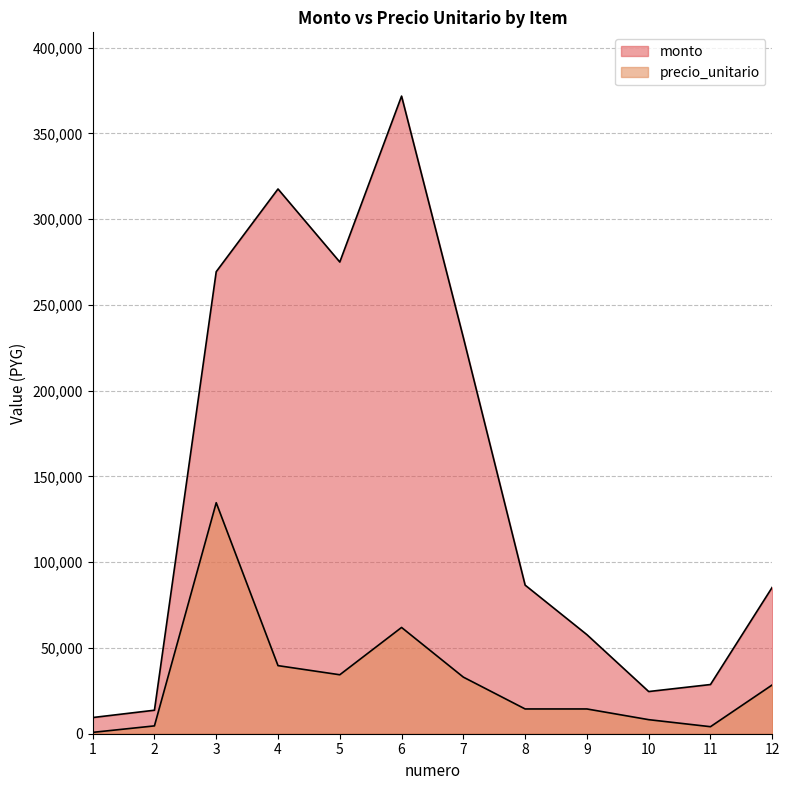

How many series are shown in this chart?

2